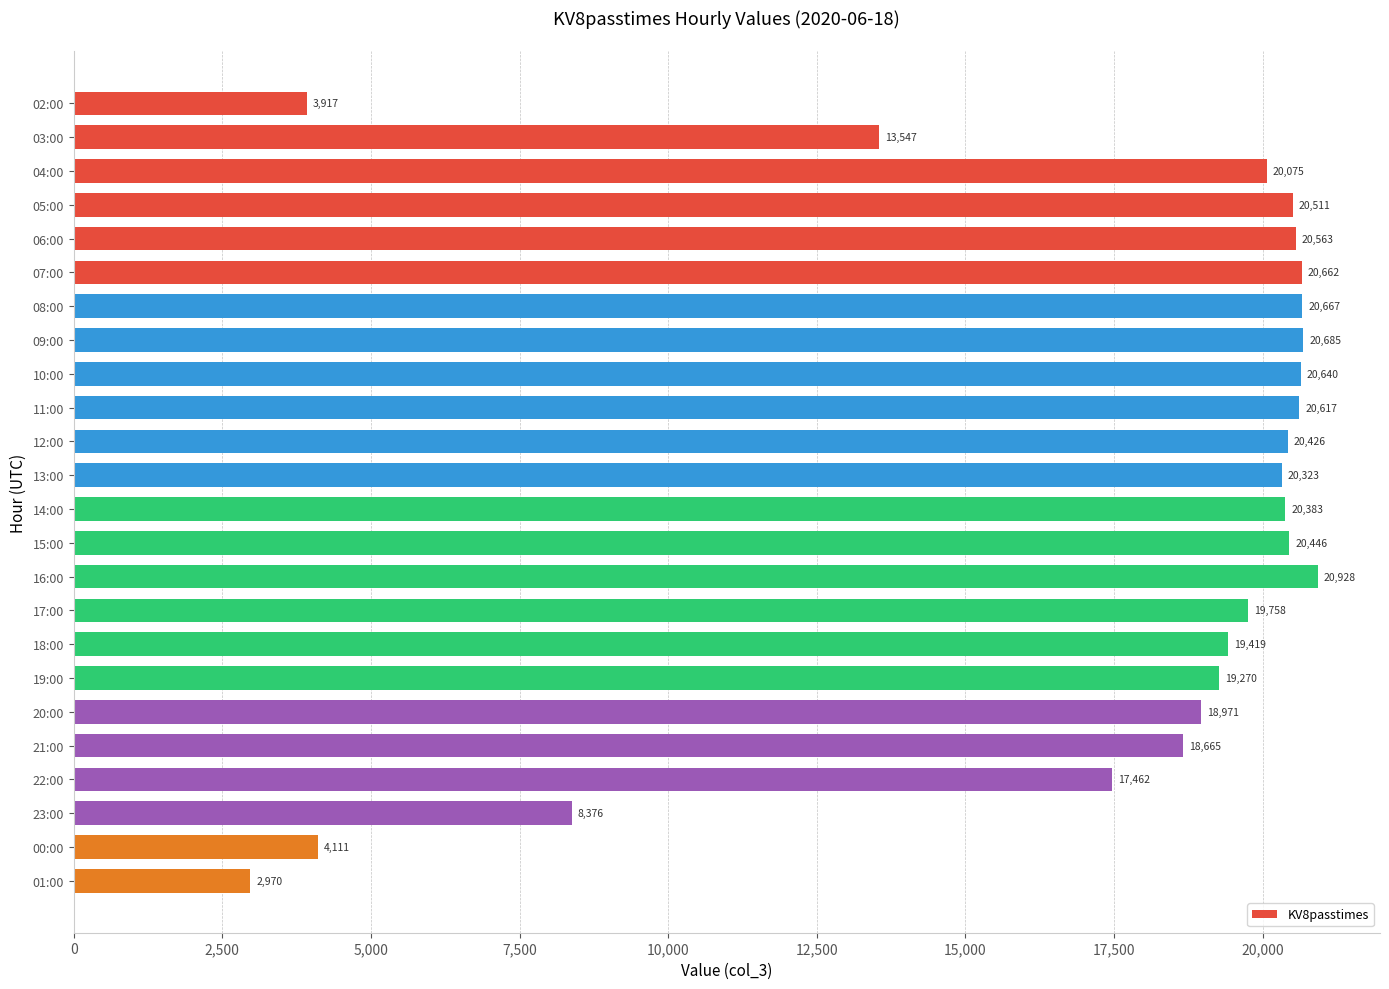

List the labels in order of value, smallest first.

01:00, 02:00, 00:00, 23:00, 03:00, 22:00, 21:00, 20:00, 19:00, 18:00, 17:00, 04:00, 13:00, 14:00, 12:00, 15:00, 05:00, 06:00, 11:00, 10:00, 07:00, 08:00, 09:00, 16:00